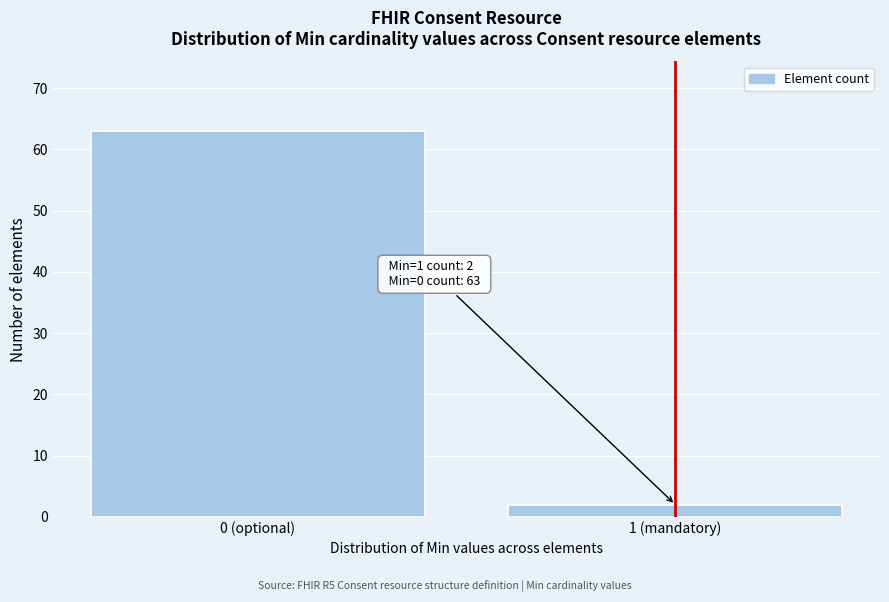

Reading left to right, extract all data points from this chart.

63	2